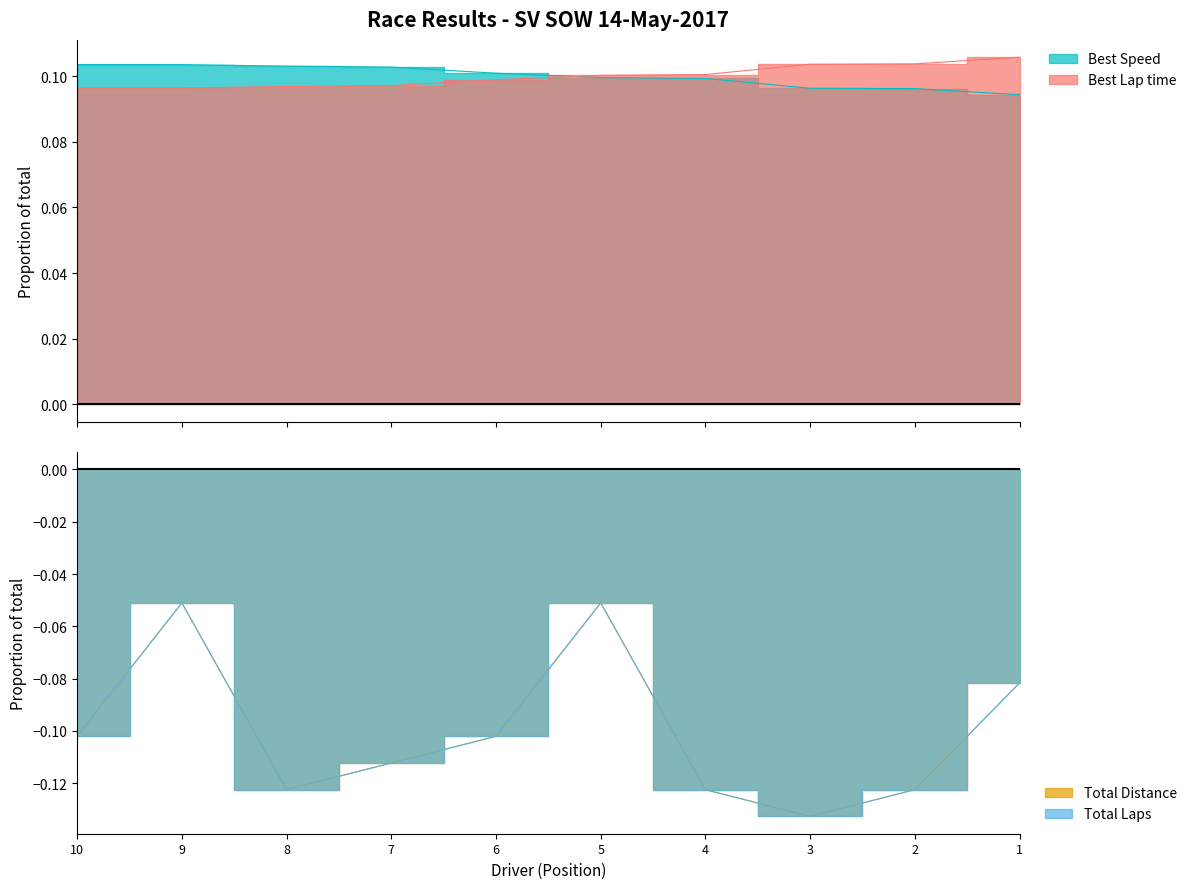

Which series ends up on top after the final intersection of Total Laps and Total Distance?

Total Laps